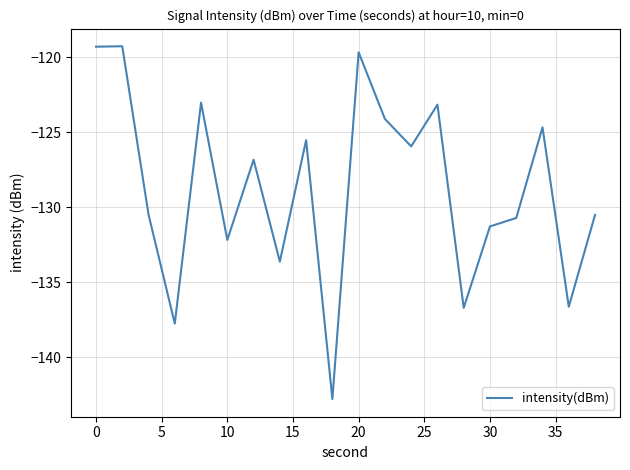

What is the smallest value displayed?

-142.8